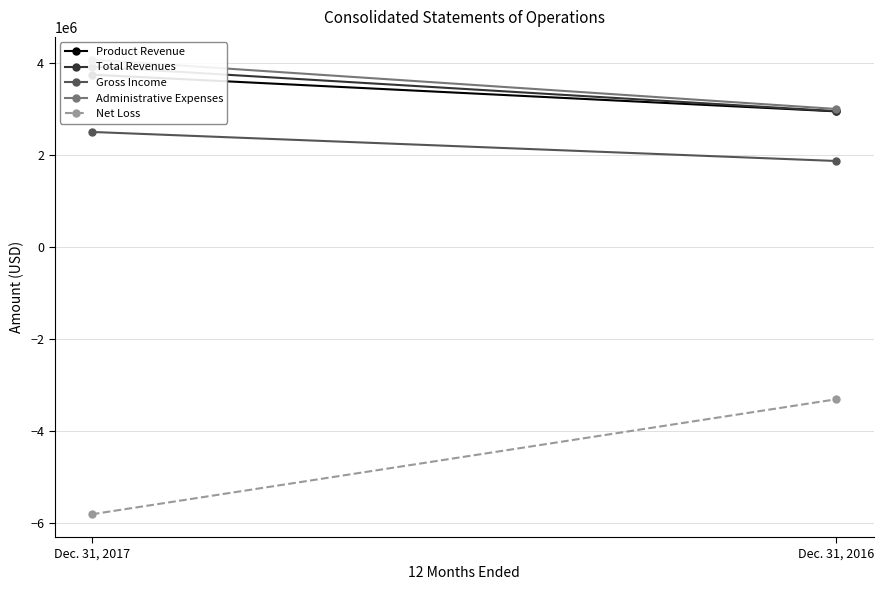

Reading left to right, transcribe all the data shown in this chart.

Product Revenue: Dec. 31, 2017=3754896	Dec. 31, 2016=2956782
Total Revenues: Dec. 31, 2017=3929527	Dec. 31, 2016=2960912
Gross Income: Dec. 31, 2017=2509564	Dec. 31, 2016=1877825
Administrative Expenses: Dec. 31, 2017=4082313	Dec. 31, 2016=3008811
Net Loss: Dec. 31, 2017=-5805326	Dec. 31, 2016=-3303538